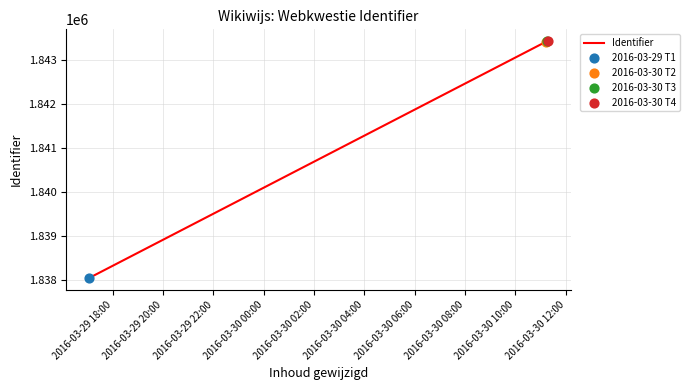

What is the difference between the maximum and minimum values?

5378